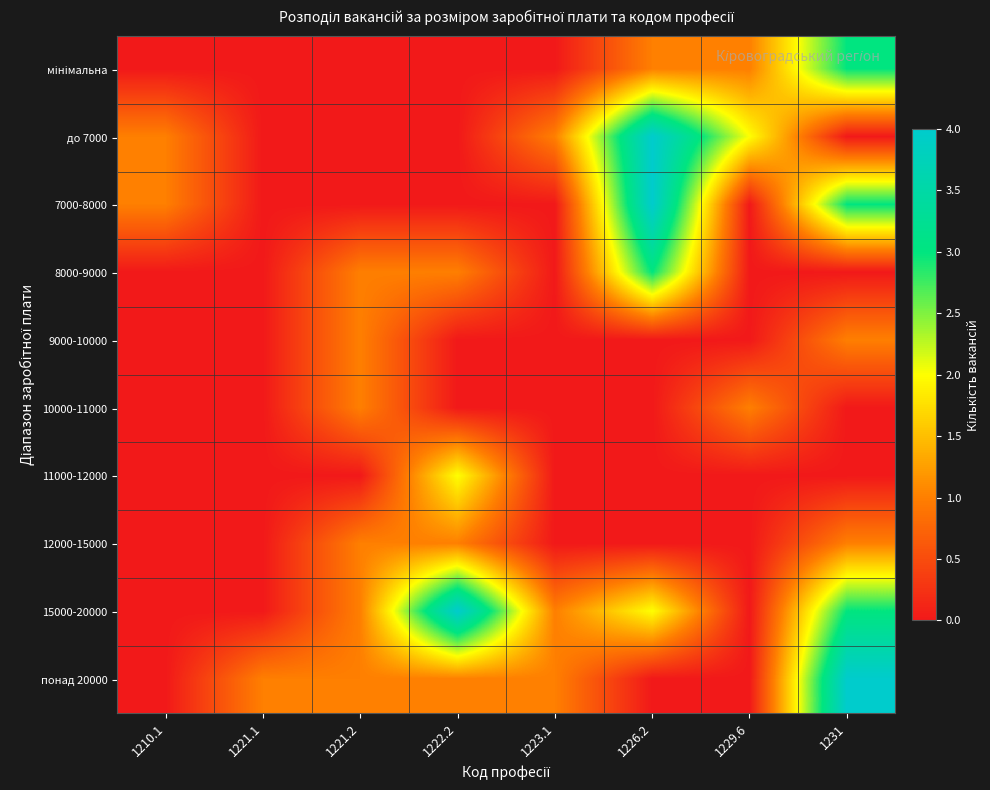

At which category is the sum across all series the highest?

1231